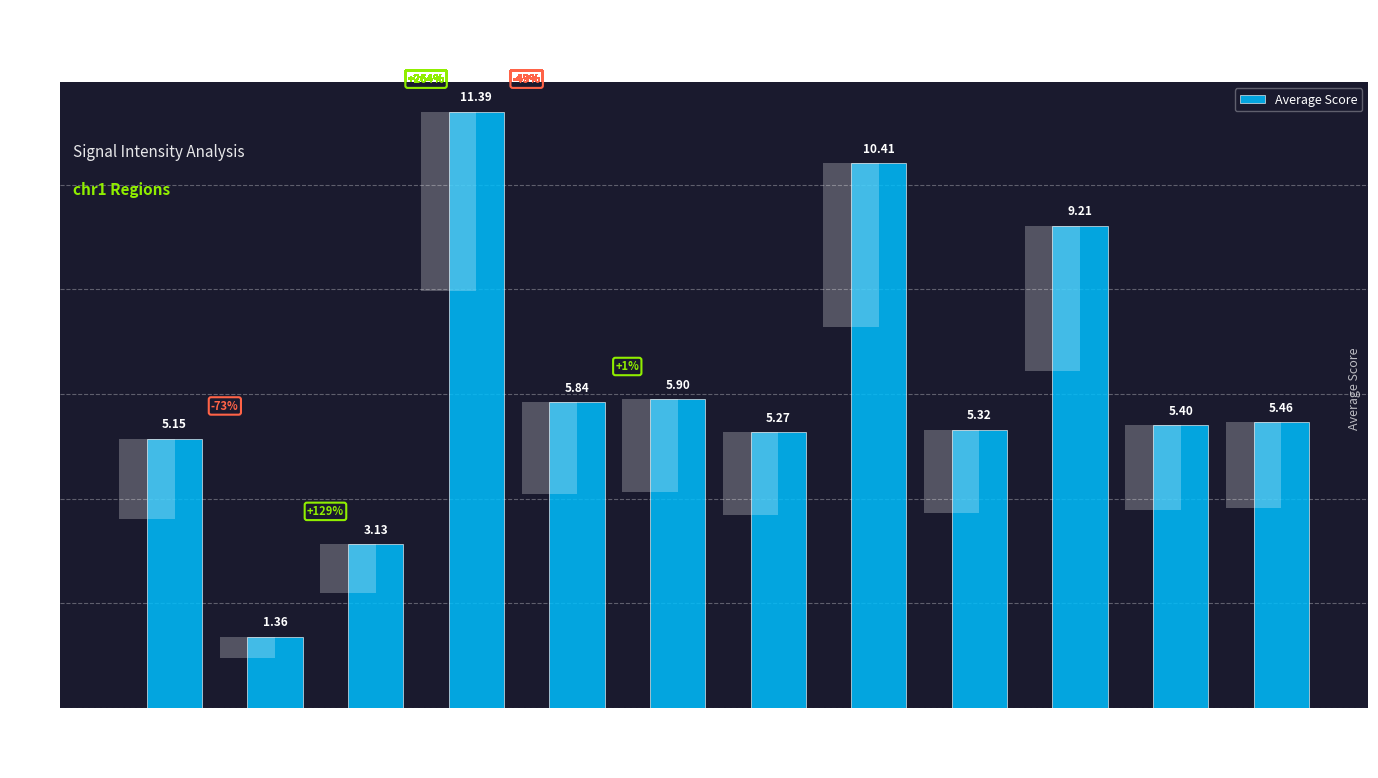

Reading left to right, what are all the values shown in this chart?

5.1	1.4	3.1	11.4	5.8	5.9	5.3	10.4	5.3	9.2	5.4	5.5